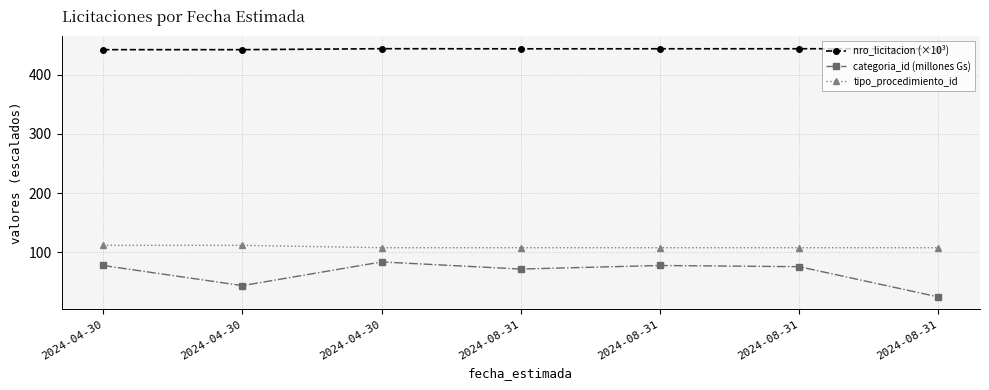

At 2024-04-30, list the series in order from smallest to largest.

categoria_id (millones Gs), tipo_procedimiento_id, nro_licitacion (×10³)